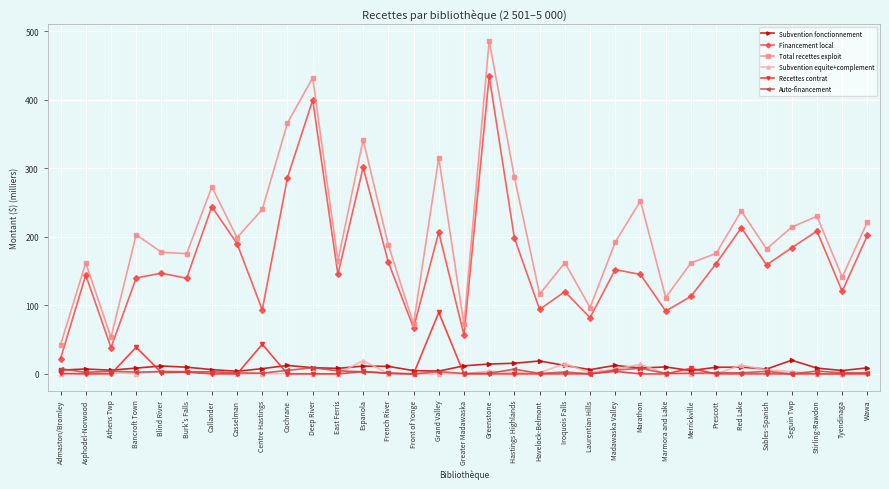

Is it true that Subvention equite+complement equals 0.5 at Deep River?

True